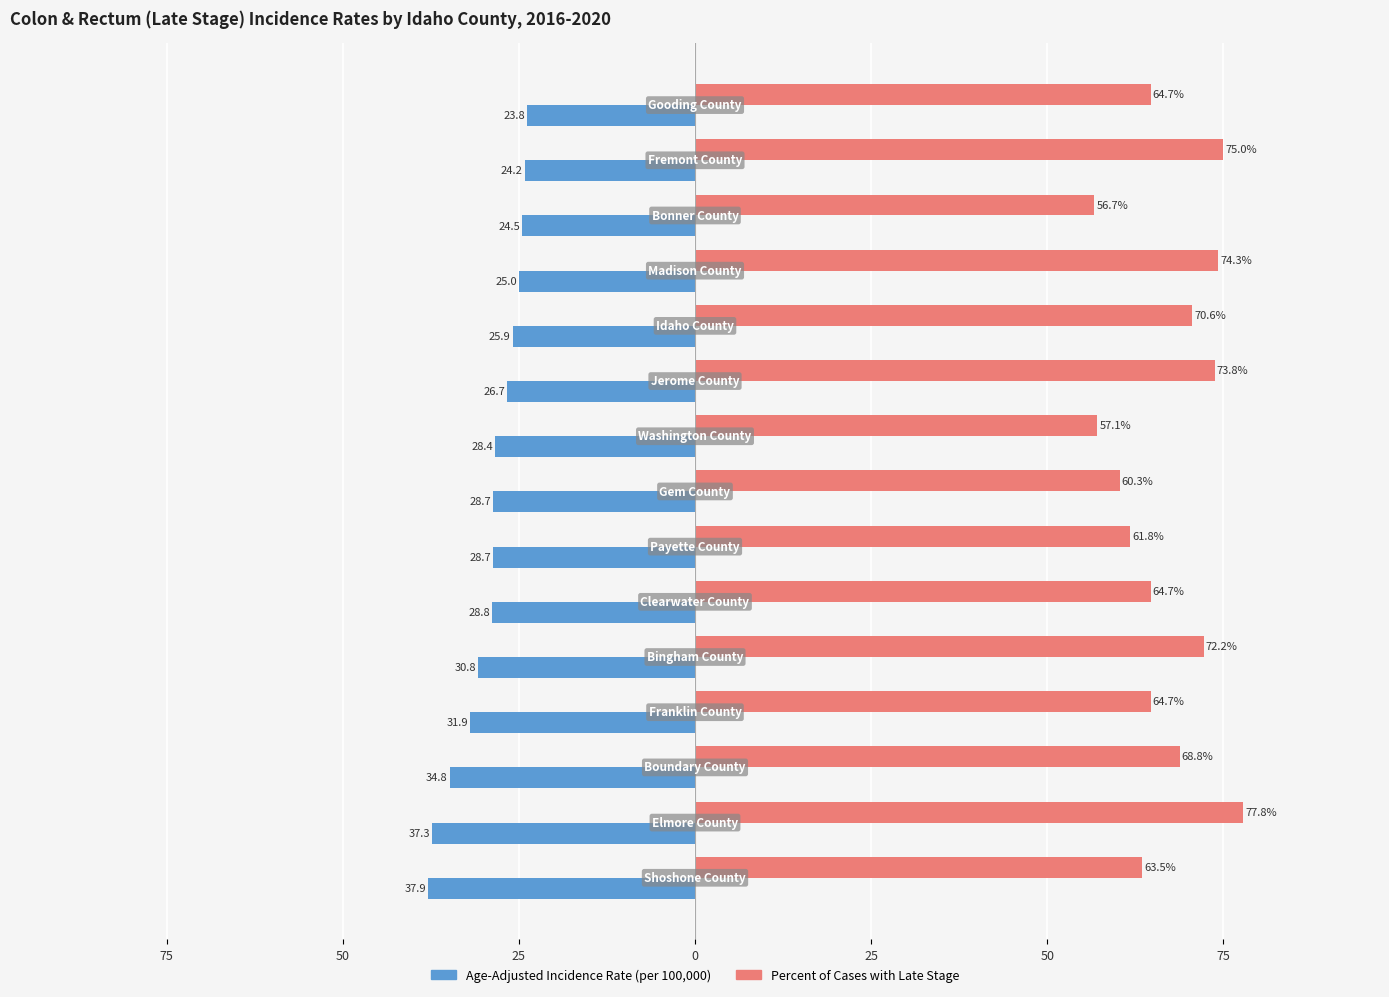

Reading left to right, transcribe all the data shown in this chart.

Age-Adjusted Incidence Rate: -37.9	-37.3	-34.8	-31.9	-30.8	-28.8	-28.7	-28.7	-28.4	-26.7	-25.9	-25.0	-24.5	-24.2	-23.8
Percent of Cases with Late Stage: 63.5	77.8	68.8	64.7	72.2	64.7	61.8	60.3	57.1	73.8	70.6	74.3	56.7	75.0	64.7